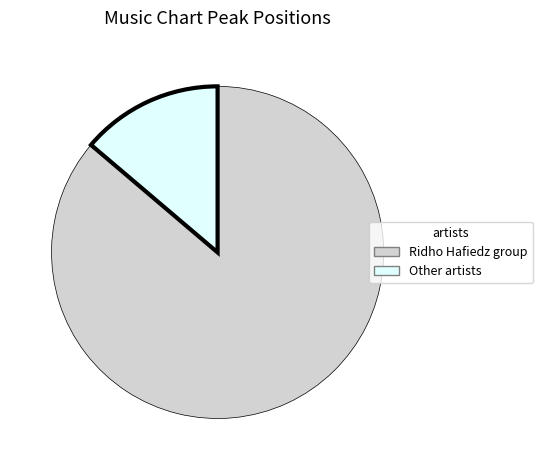

How many segments does this pie chart have?

2